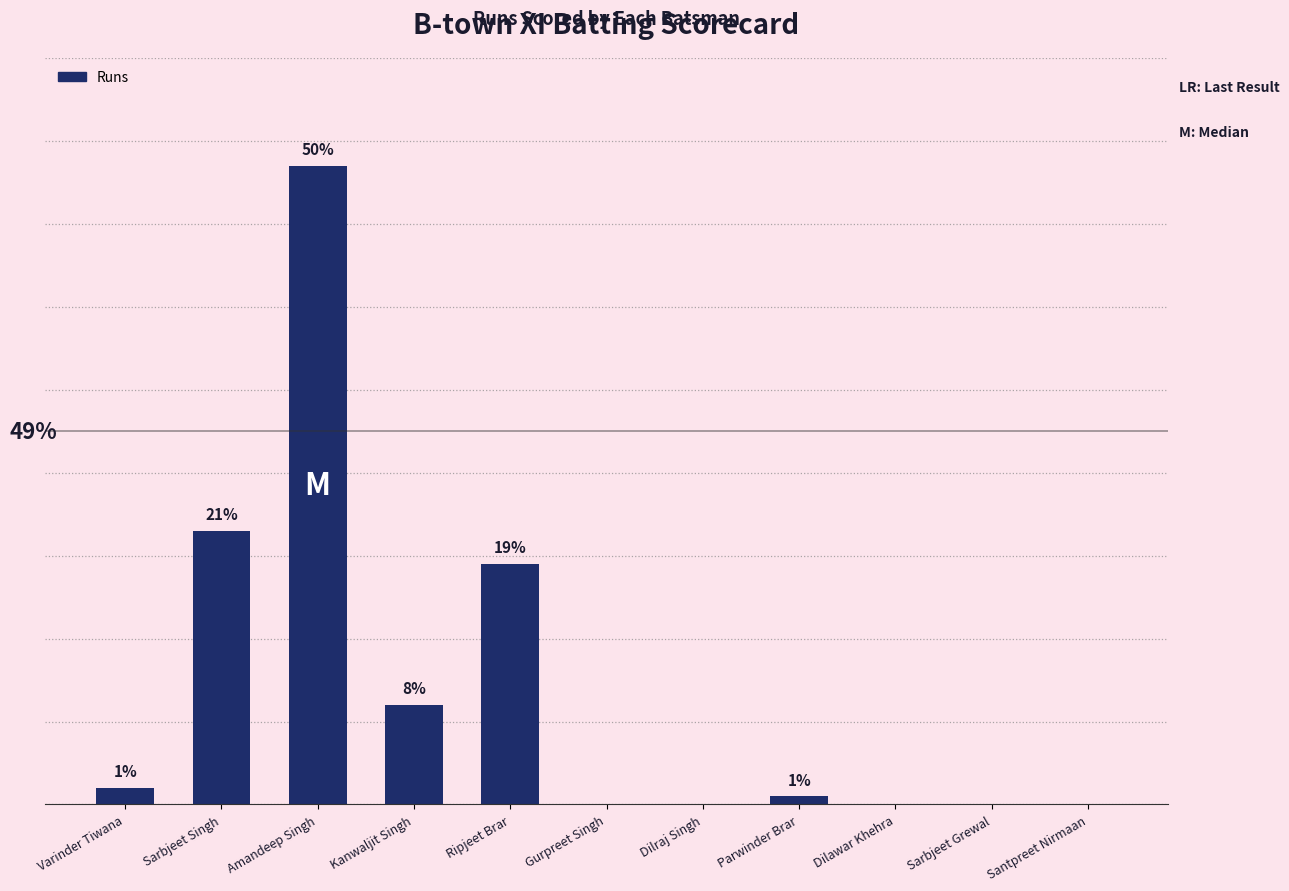

List the labels in order of value, smallest first.

Gurpreet Singh, Dilraj Singh, Dilawar Khehra, Sarbjeet Grewal, Santpreet Nirmaan, Parwinder Brar, Varinder Tiwana, Kanwaljit Singh, Ripjeet Brar, Sarbjeet Singh, Amandeep Singh